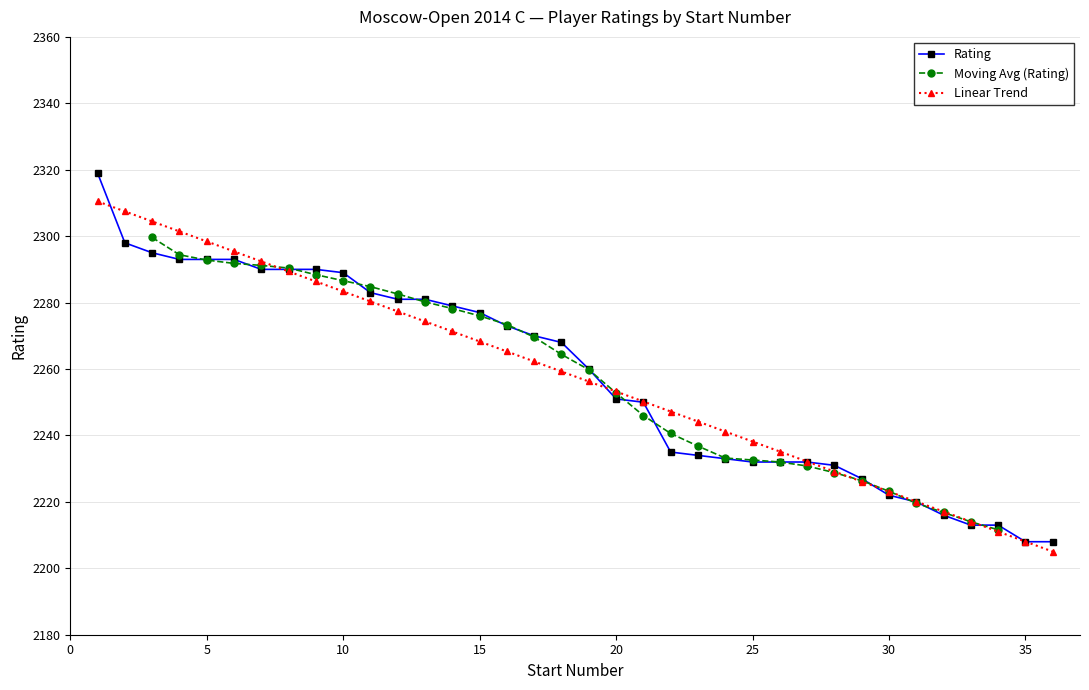

The value of Linear Trend at 5 is 2298.4. True or false?

True